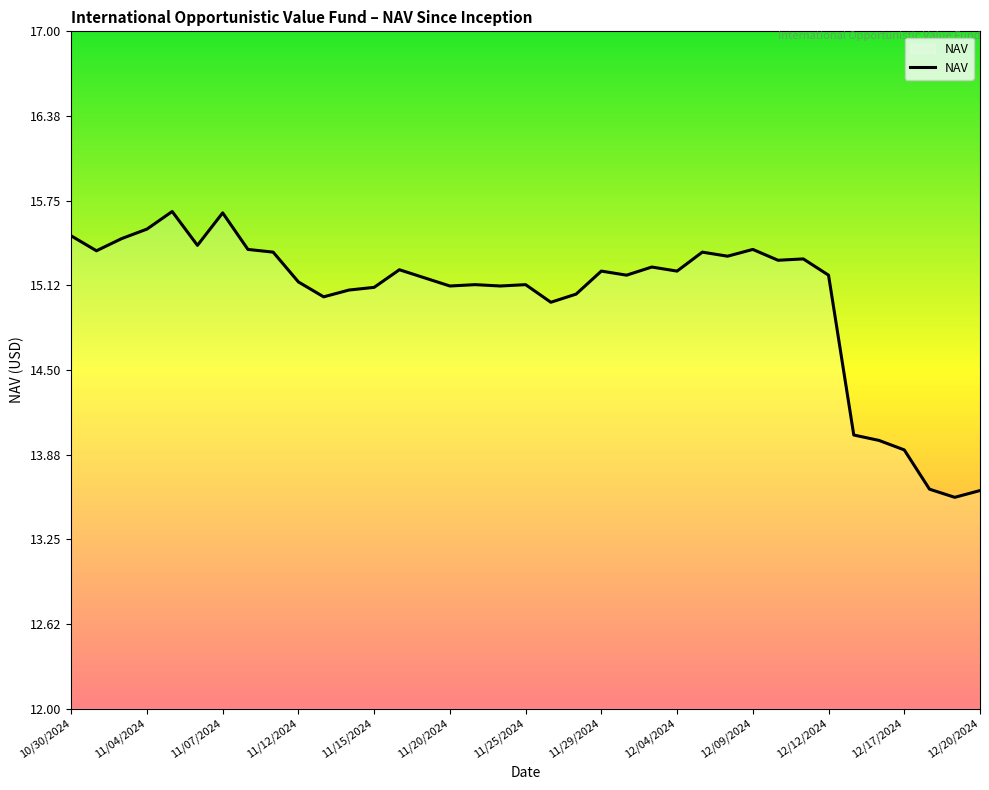

What is the smallest value displayed?

13.6